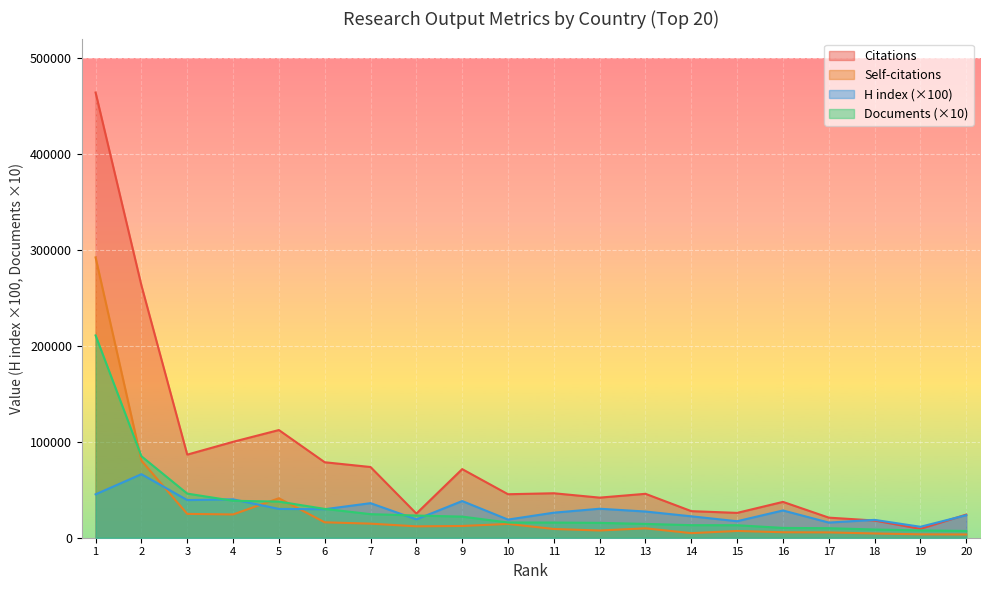

What is the highest value of the Citations series?

463785